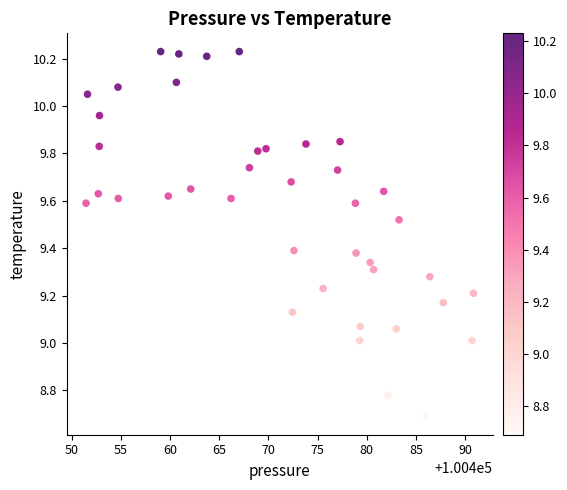

What is the range of X values (max minus min)?

39.4